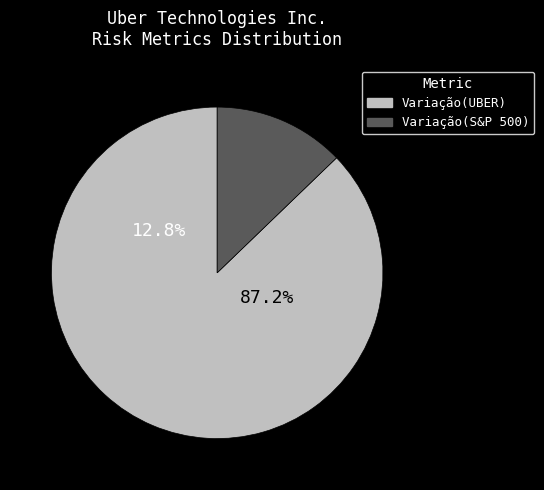

Is there any slice that represents more than half of the pie?

Yes